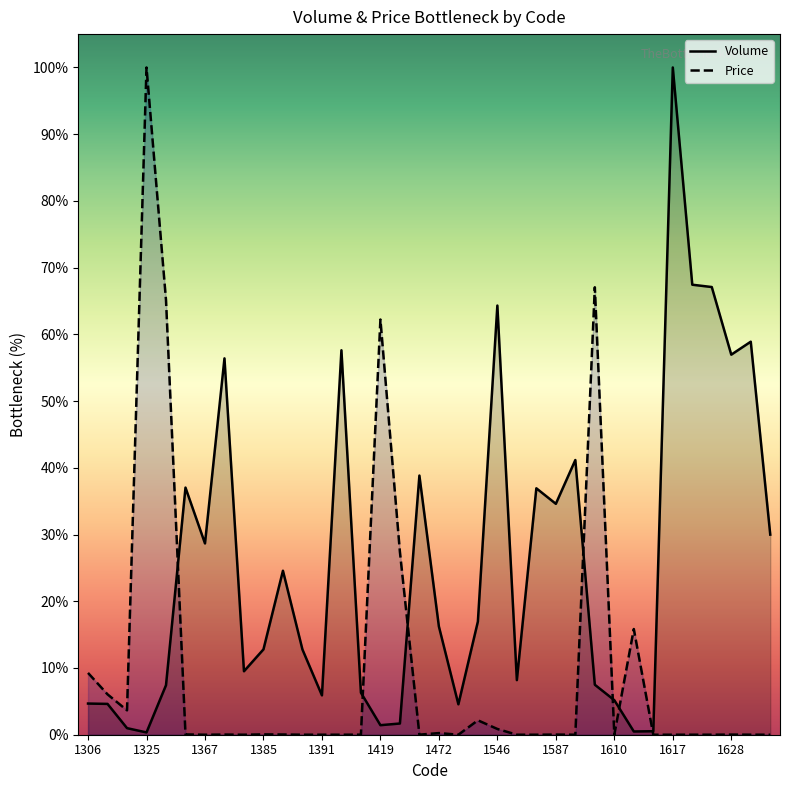

What is the greatest value displayed?

100.0